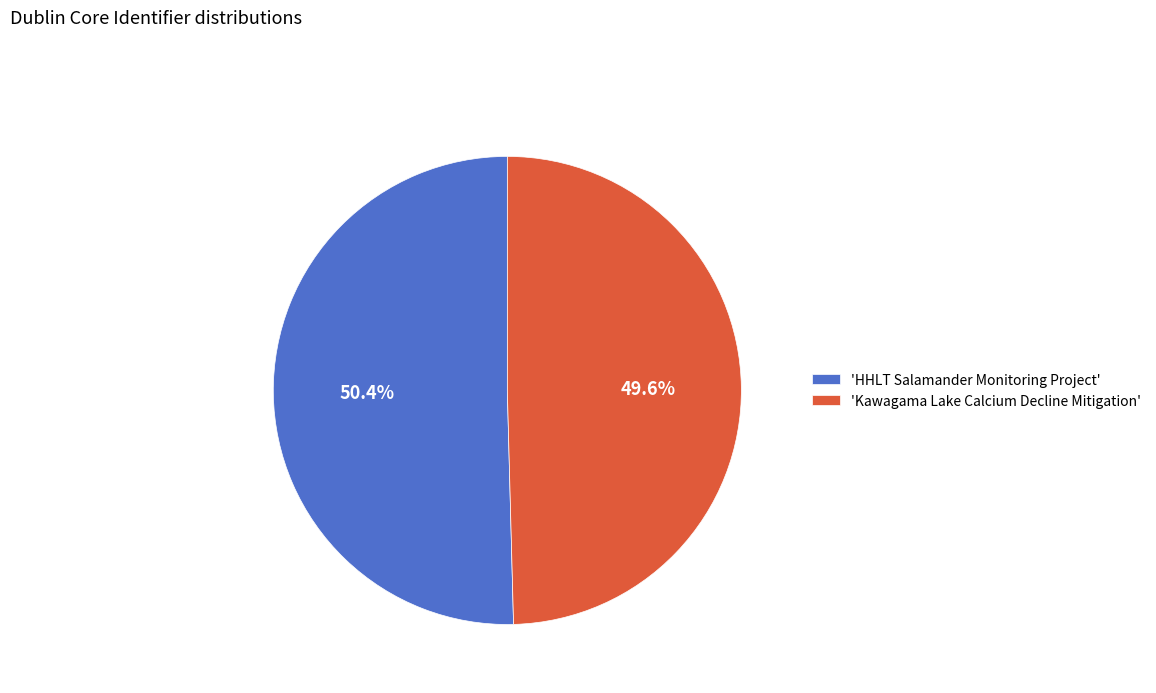

Which slice is the largest?

'HHLT Salamander Monitoring Project'